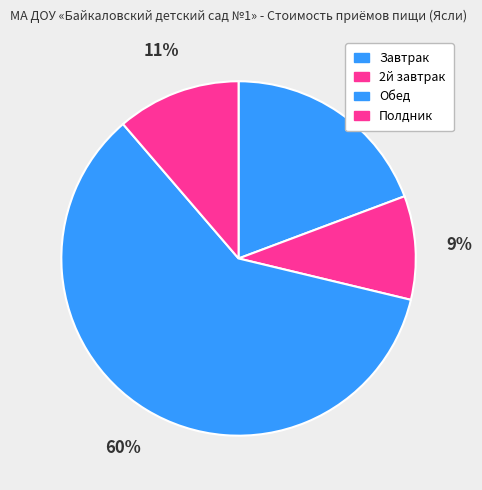

True or false: Полдник accounts for 11% of the total.

True